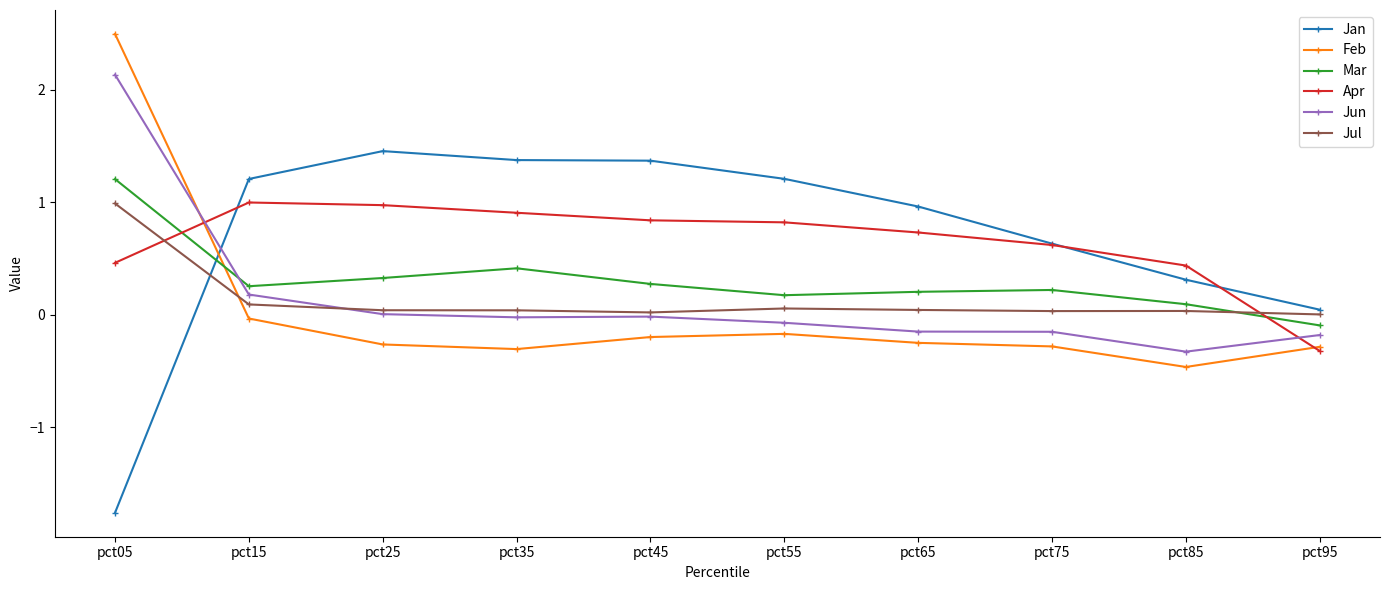

Between pct15 and pct65, which series saw the biggest shift?

Jun